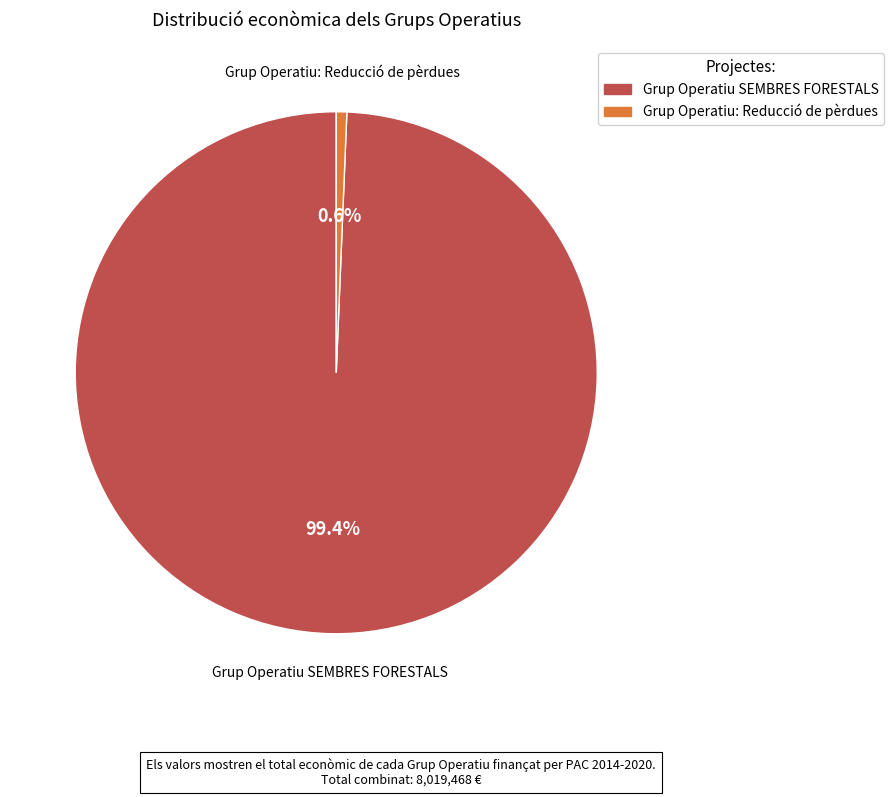

How many slices are in this pie chart?

2